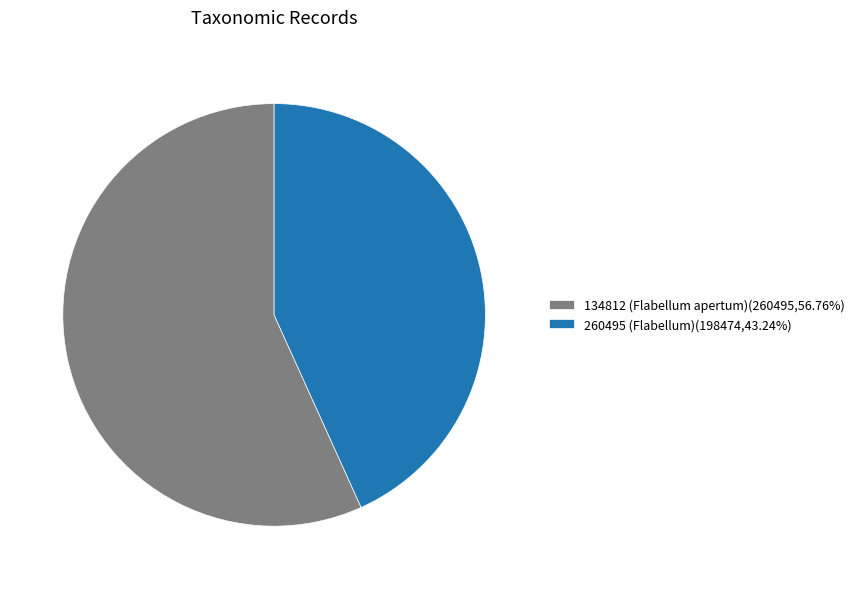

What is the ratio of the value at 134812 (Flabellum apertum) to the value at 260495 (Flabellum)?

1.3